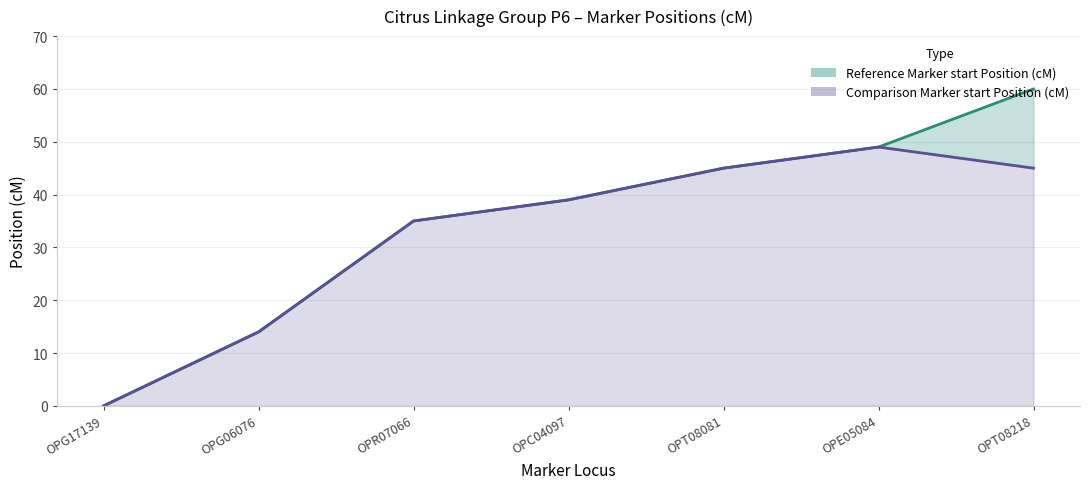

What are all the series names shown in the legend?

Reference Marker start Position (cM), Comparison Marker start Position (cM)